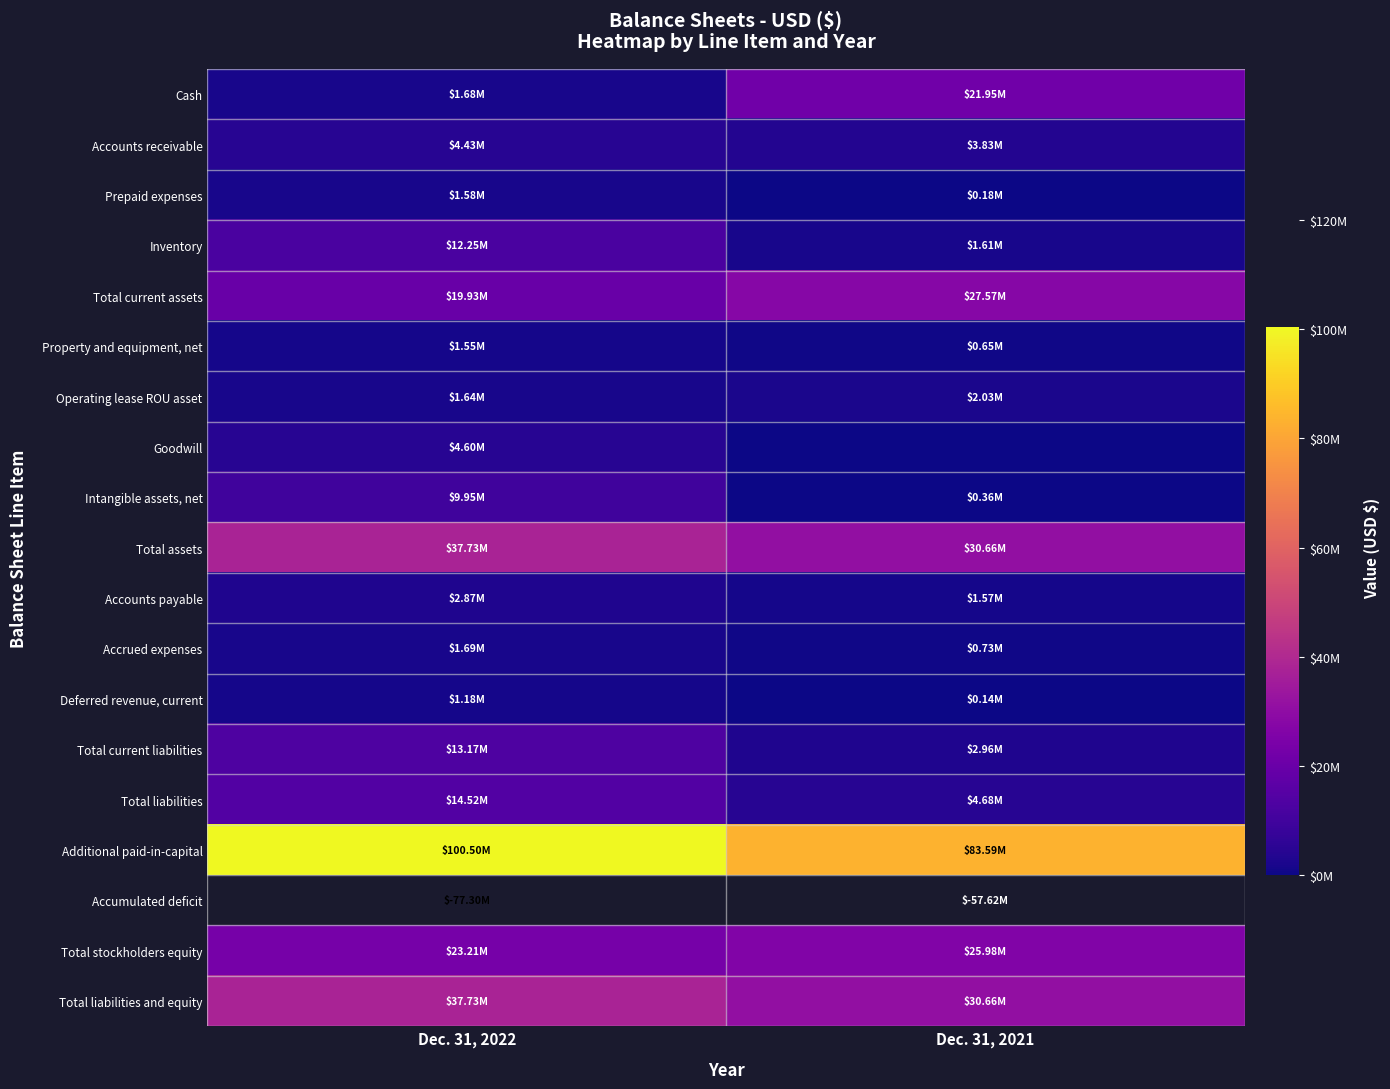

Is the value of Total assets at Dec. 31, 2021 greater than the value of Inventory at Dec. 31, 2022?

Yes